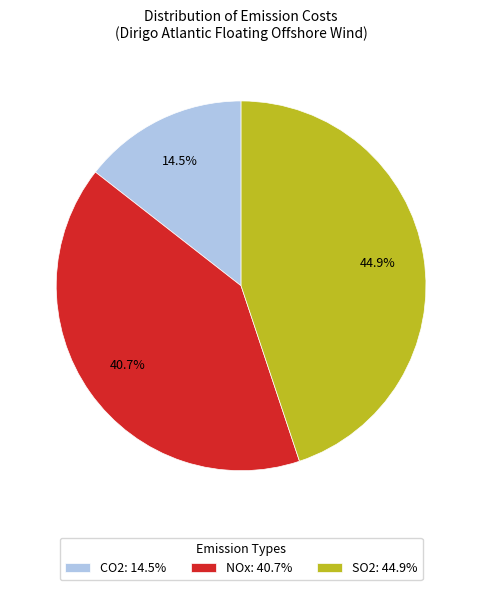

How many segments does this pie chart have?

3